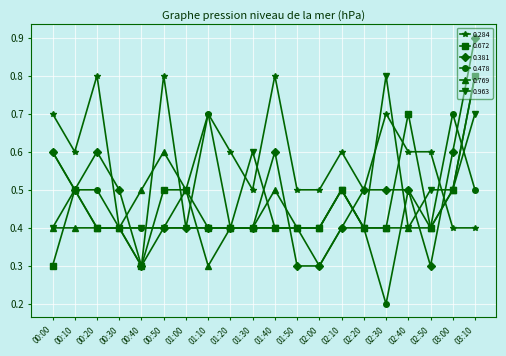

At which category does 0.963 reach its first local peak?

00:10